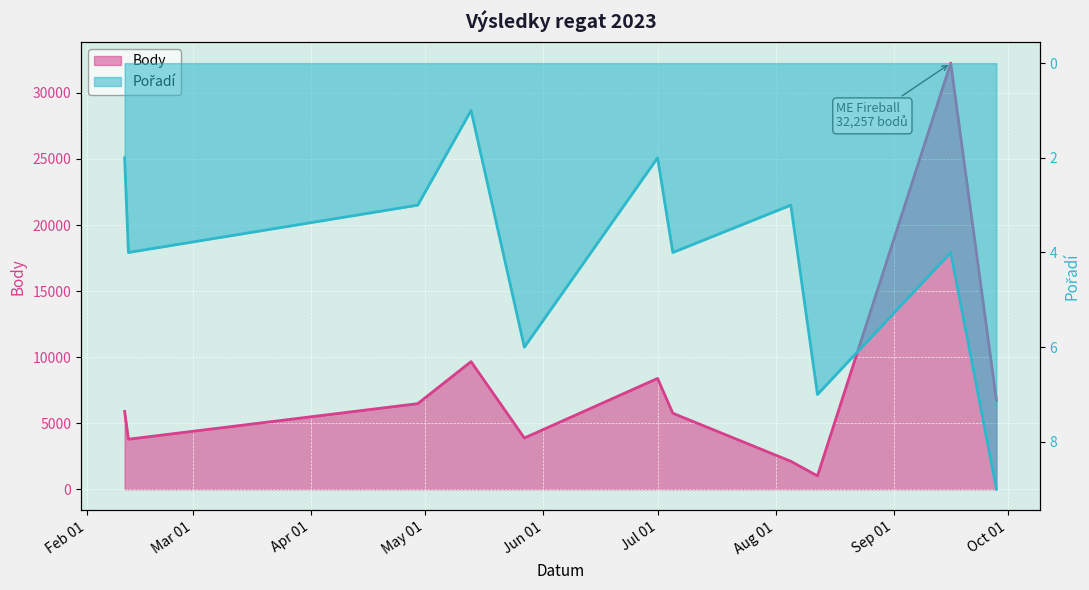

What is the difference between the maximum and minimum values in the Pořadí series?

8